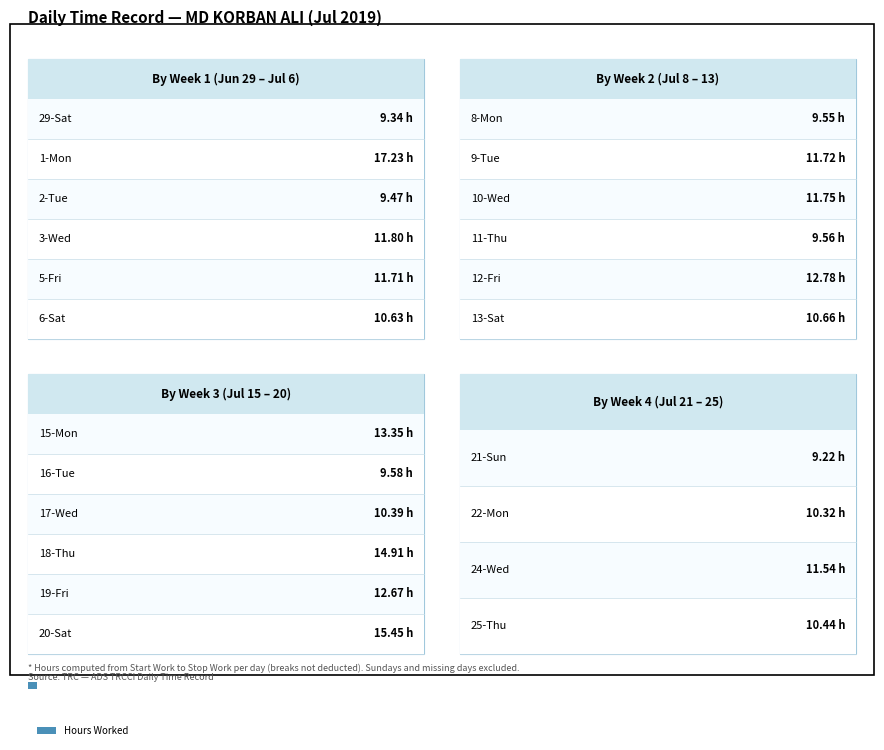

Is it true that the value at 1-Mon is 17.2?

True